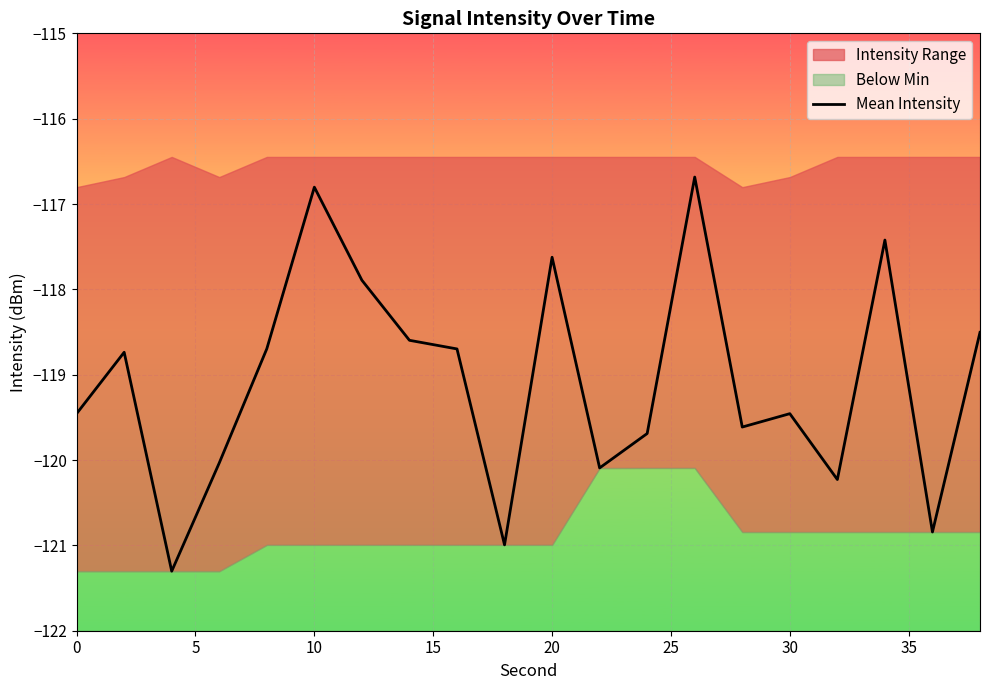

How many data points are less than -118?

15